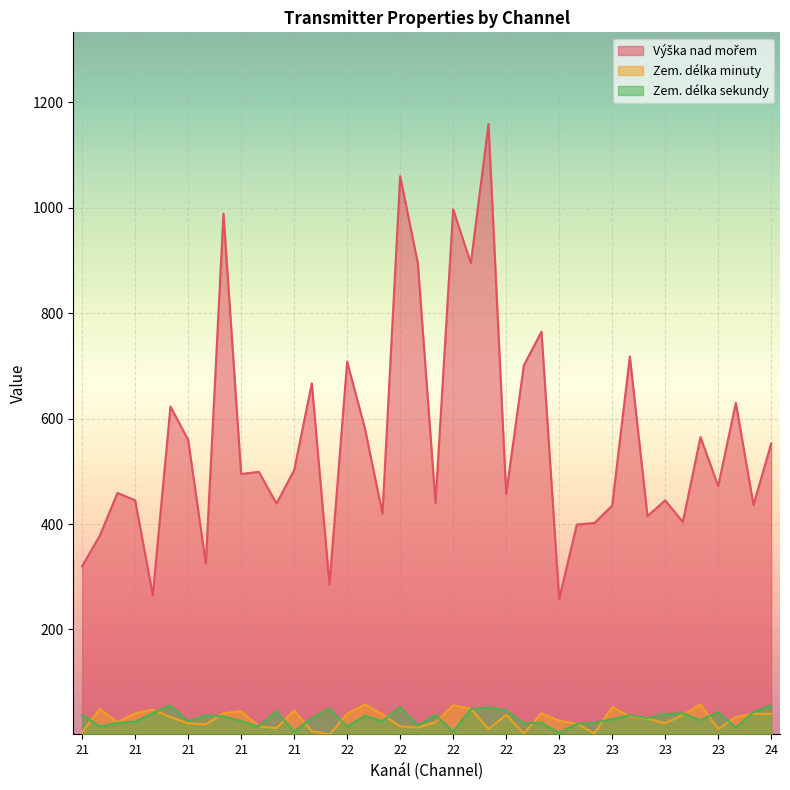

The Výška nad mořem series shows 159 at 21. True or false?

False